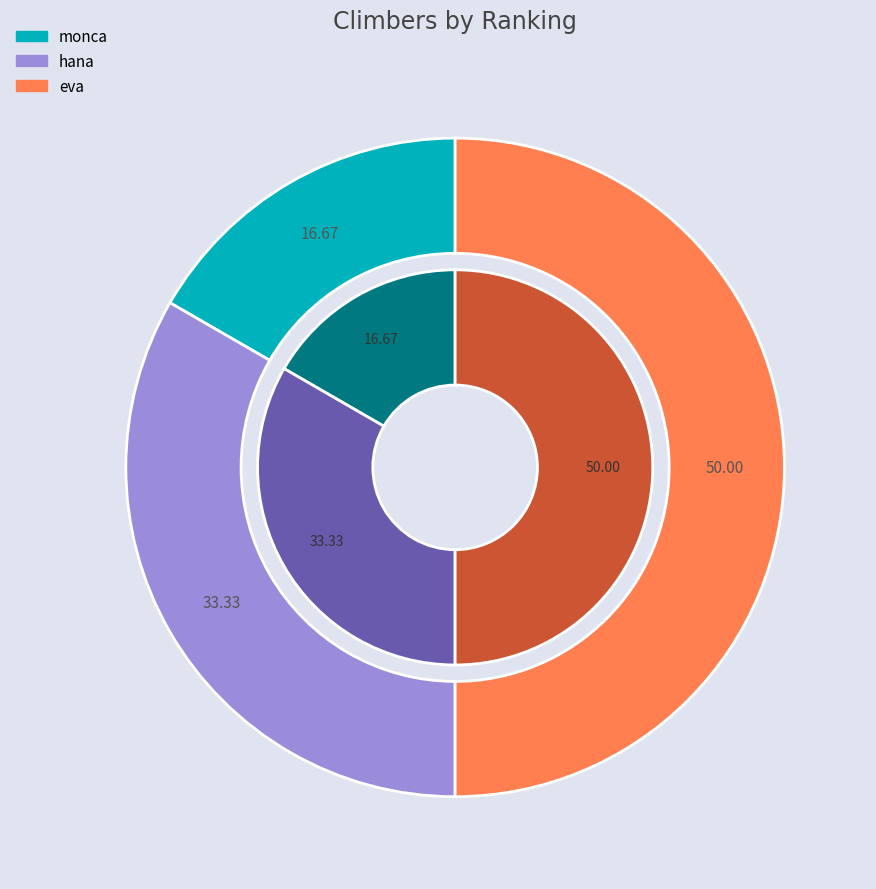

How many segments does this pie chart have?

3